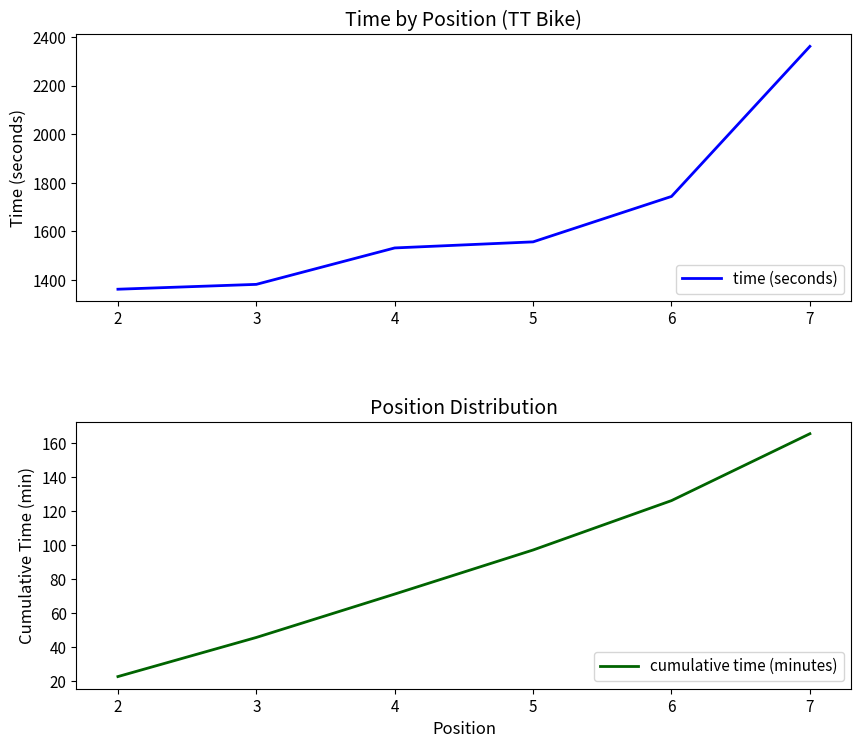

At which category is the sum across all series the highest?

7